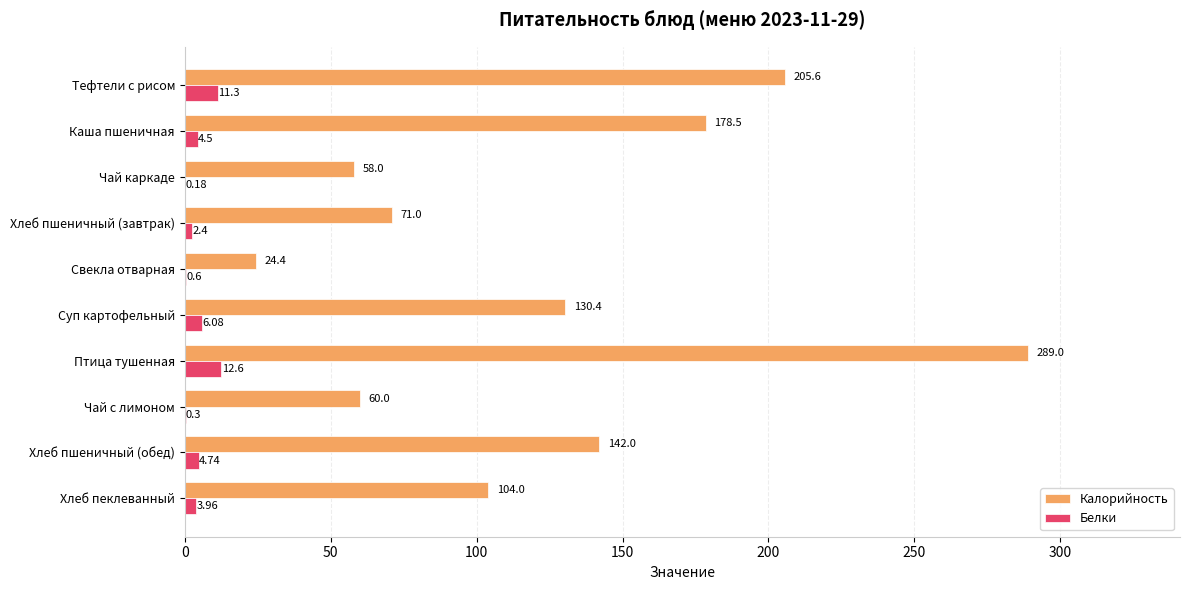

Between Каша пшеничная and Чай каркаде, which series saw the biggest shift?

Калорийность